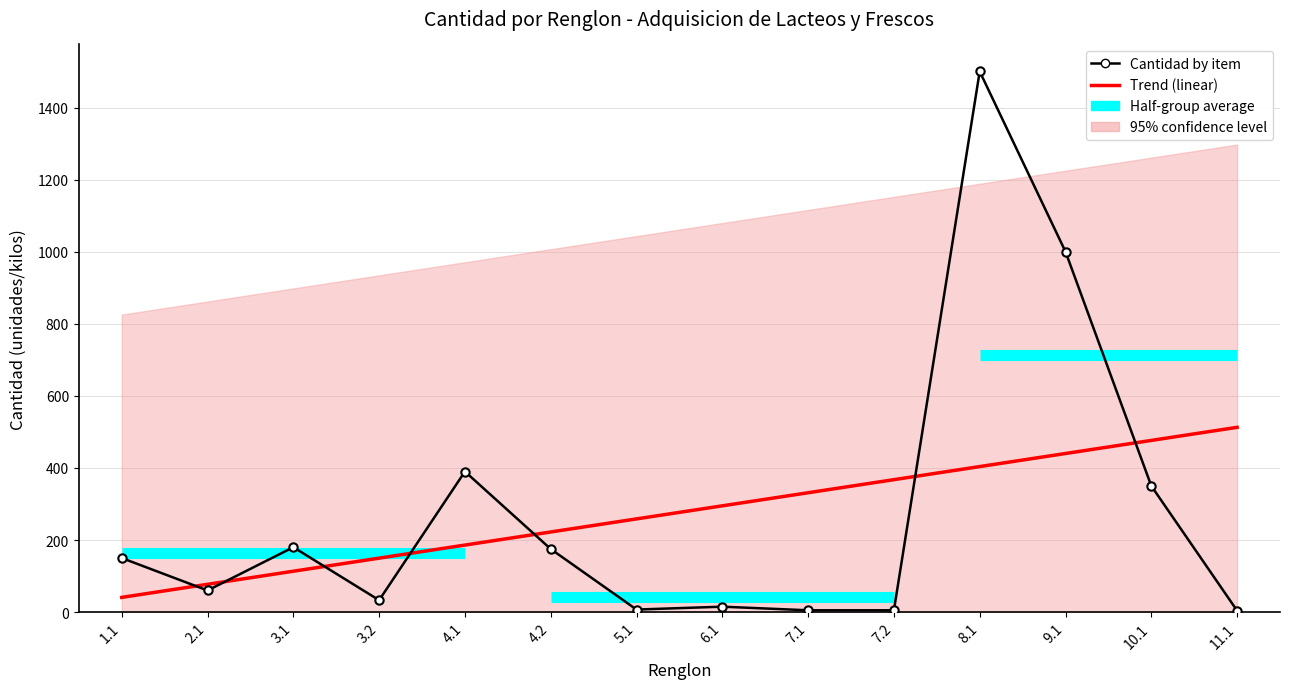

Between 9.1 and 2.1, which is larger?

9.1